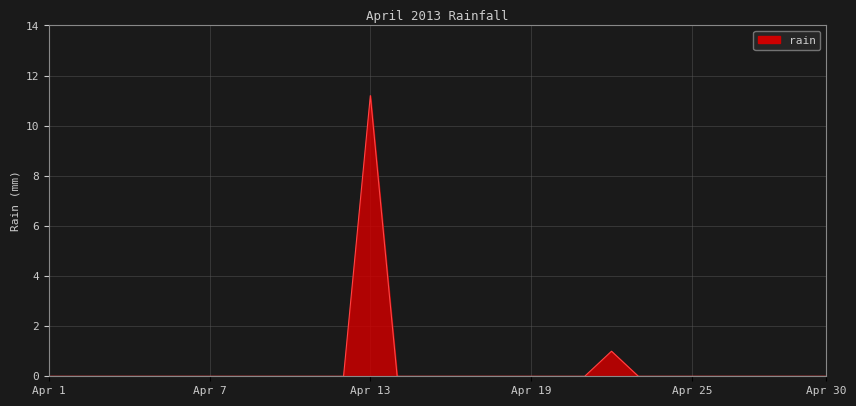

Reading left to right, extract all data points from this chart.

0.0	0.0	0.0	0.0	0.0	0.0	0.0	0.0	0.0	0.0	0.0	0.0	11.2	0.0	0.0	0.0	0.0	0.0	0.0	0.0	0.0	1.0	0.0	0.0	0.0	0.0	0.0	0.0	0.0	0.0